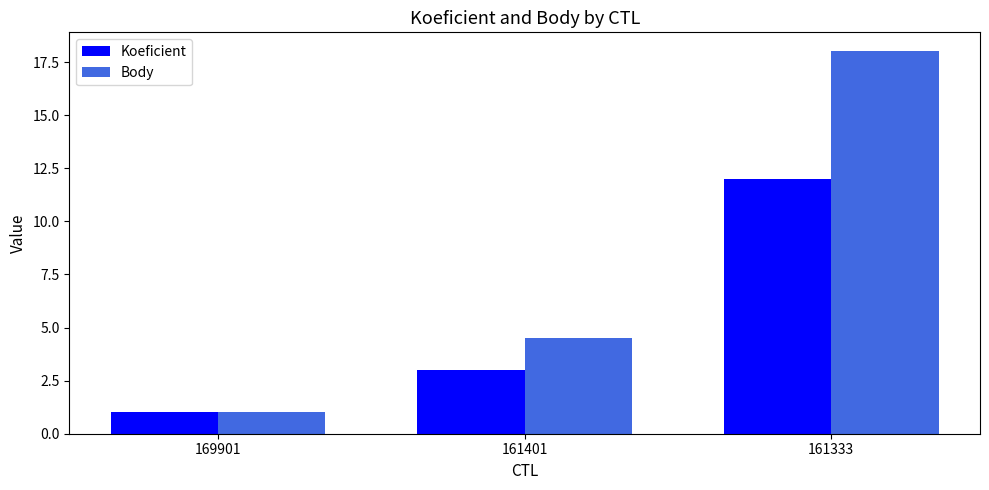

What is the average value of the Koeficient series?

5.3